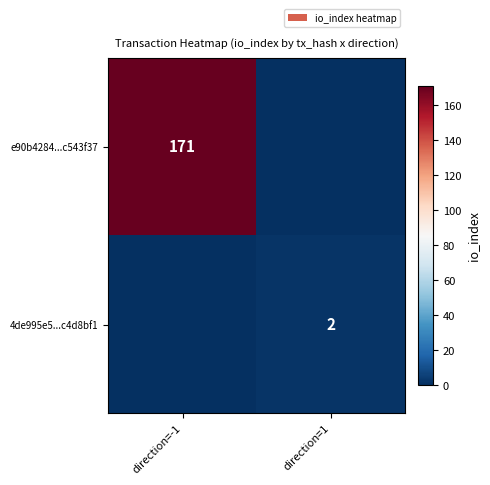

The e90b4284...c543f37 series shows 171 at direction=-1. True or false?

True